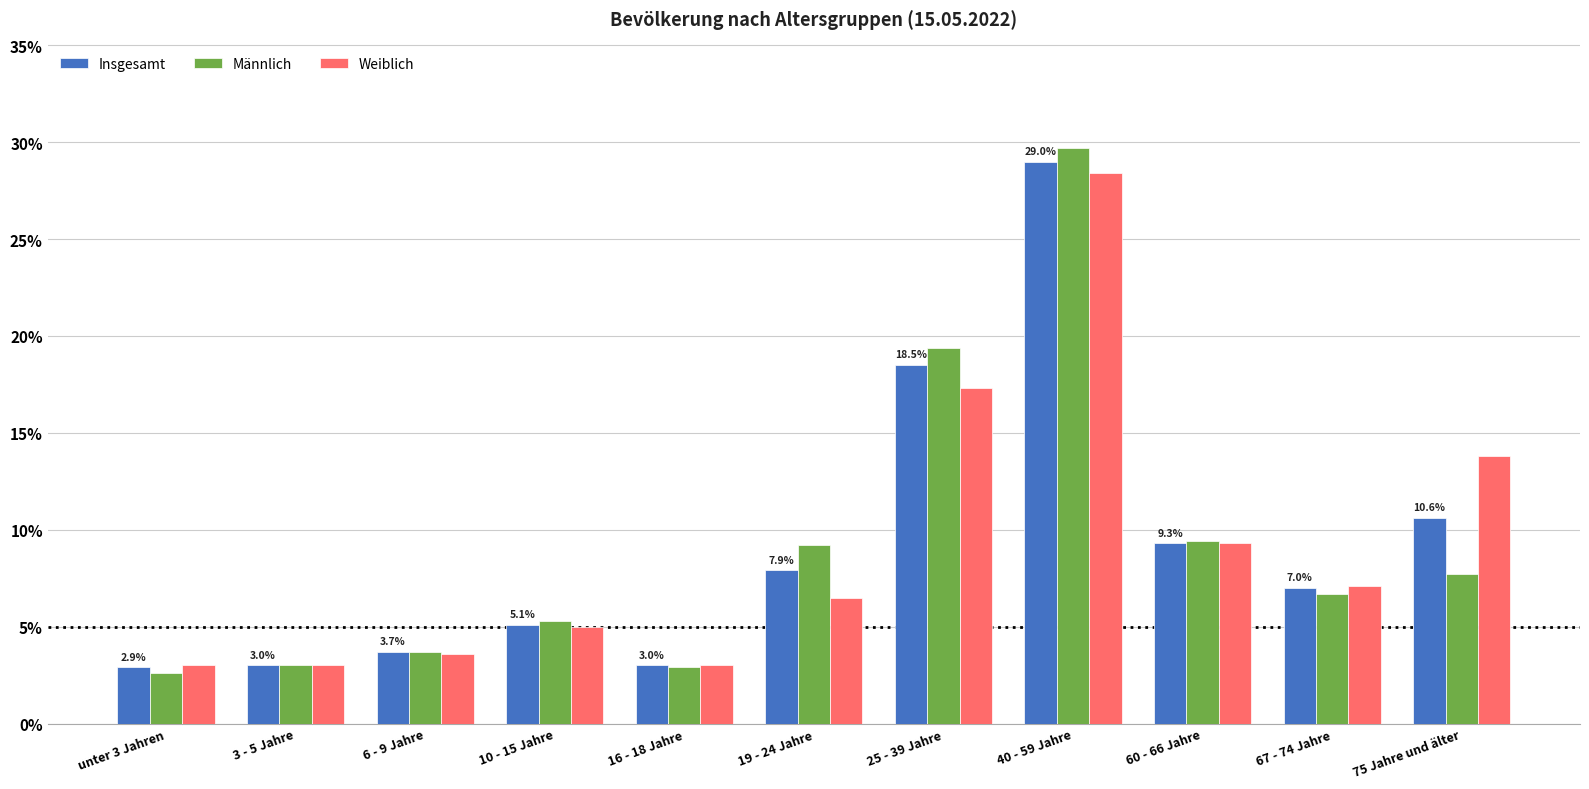

Which series has the widest spread of values?

Männlich